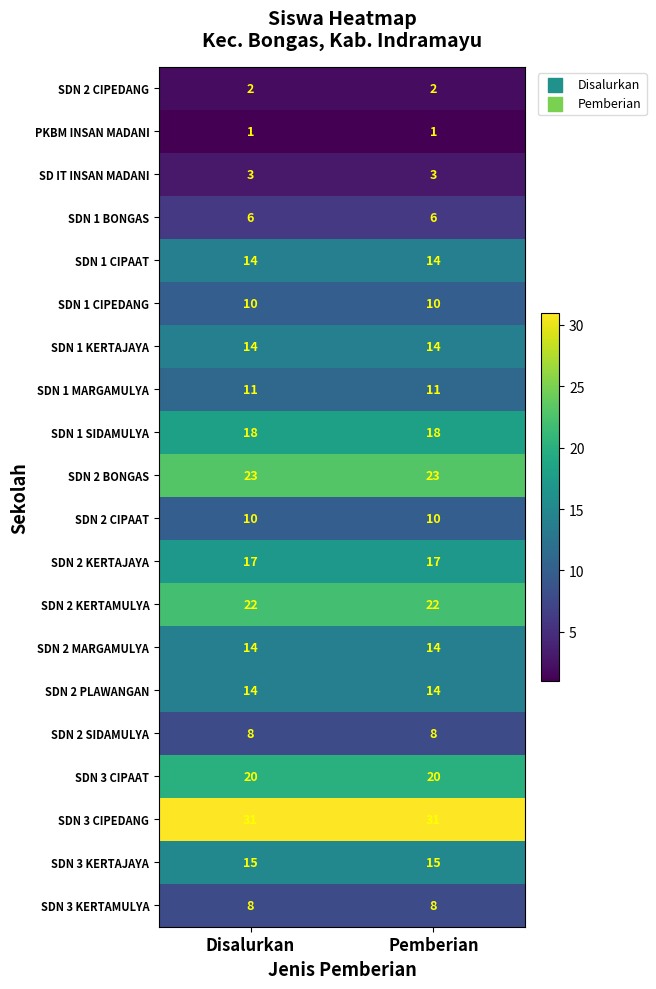

Which series has the largest total across all categories?

SDN 3 CIPEDANG